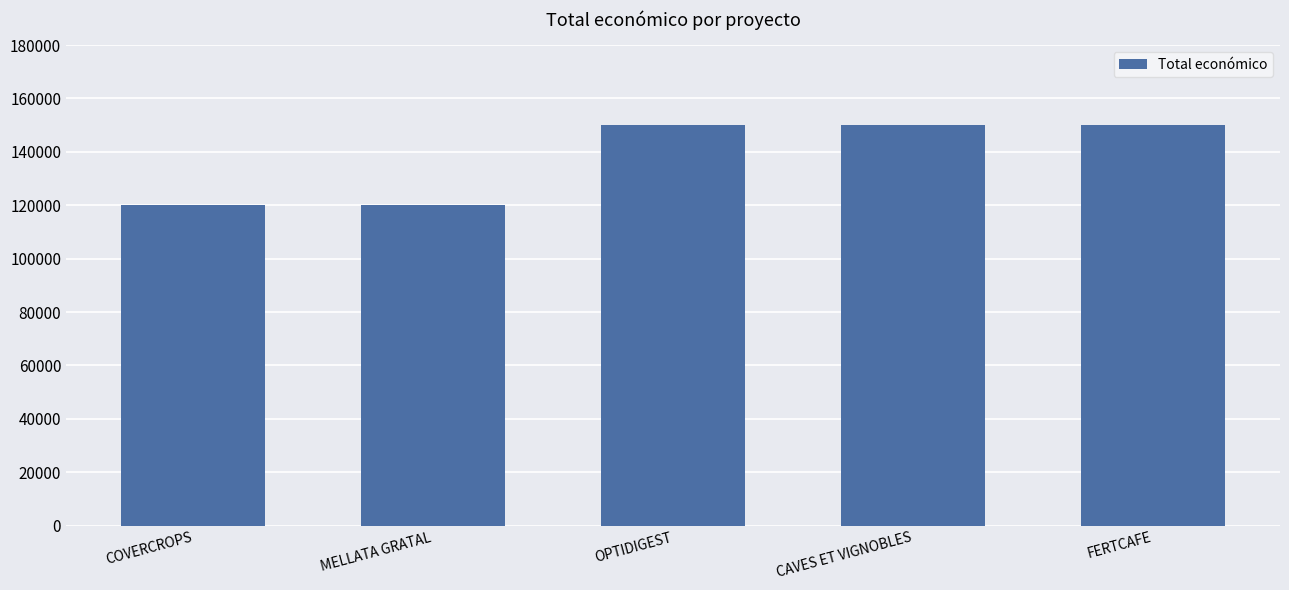

What is the greatest value displayed?

150000